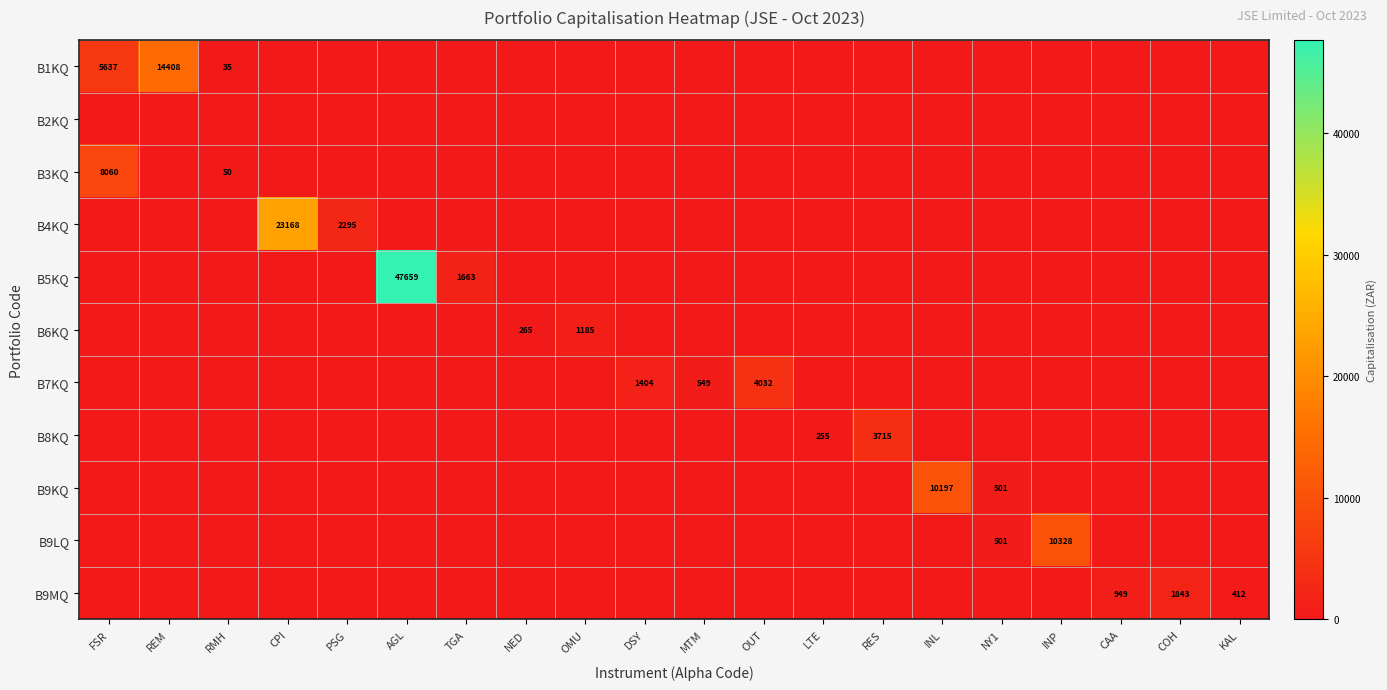

Count the number of data series in this chart.

11